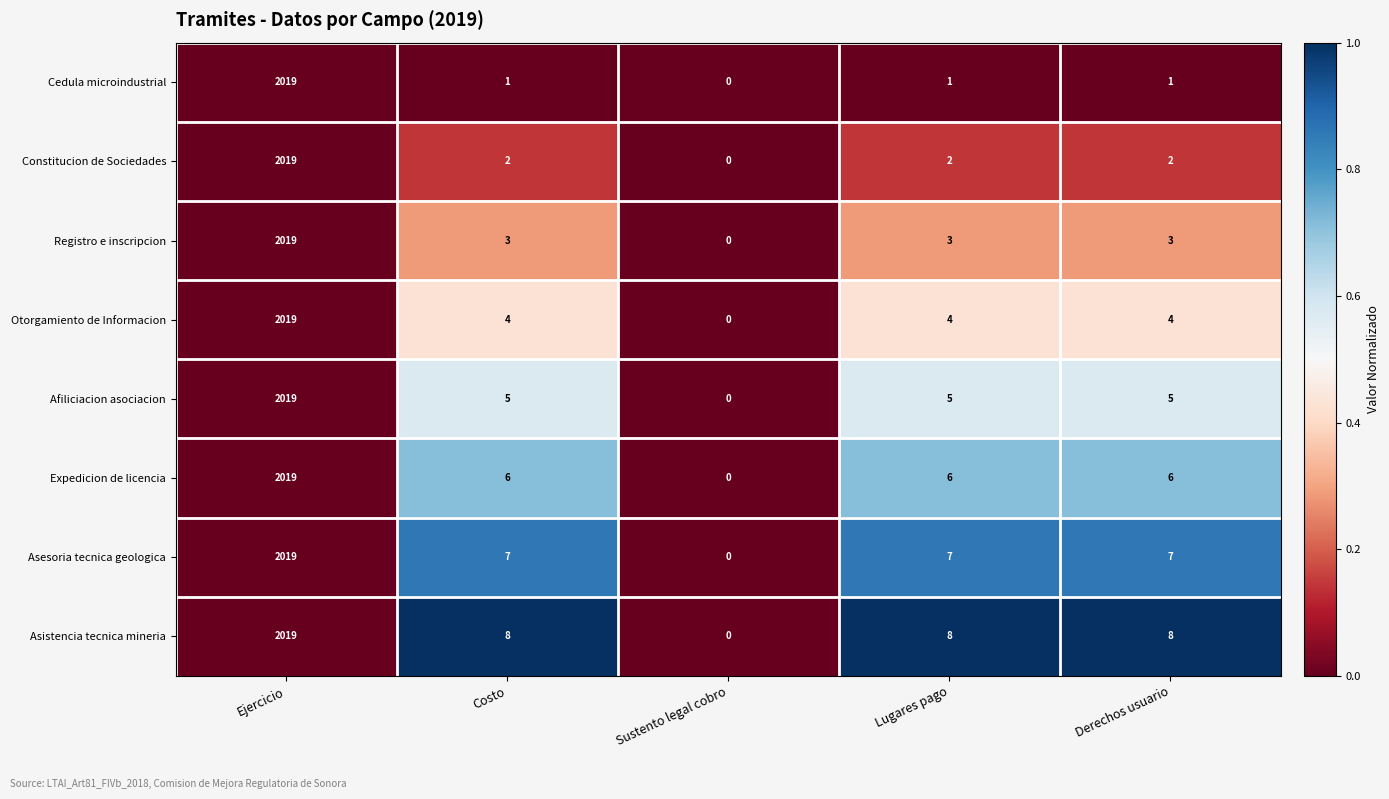

Count the number of categories in the chart.

5